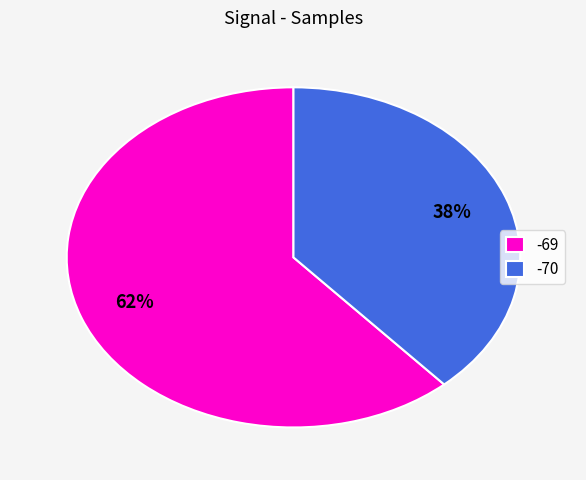

Combined, do -70 and -69 account for over 50%?

Yes